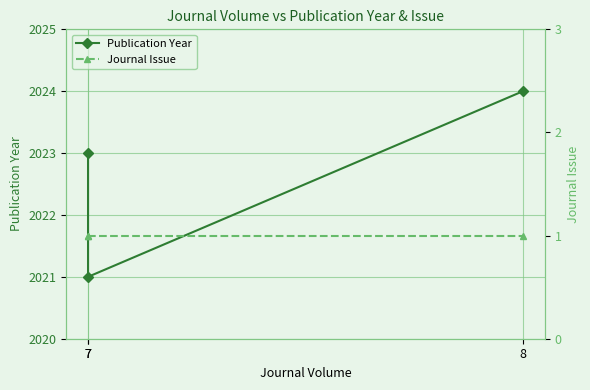

What is the value of the Publication Year point at the 1st from the left?

2023